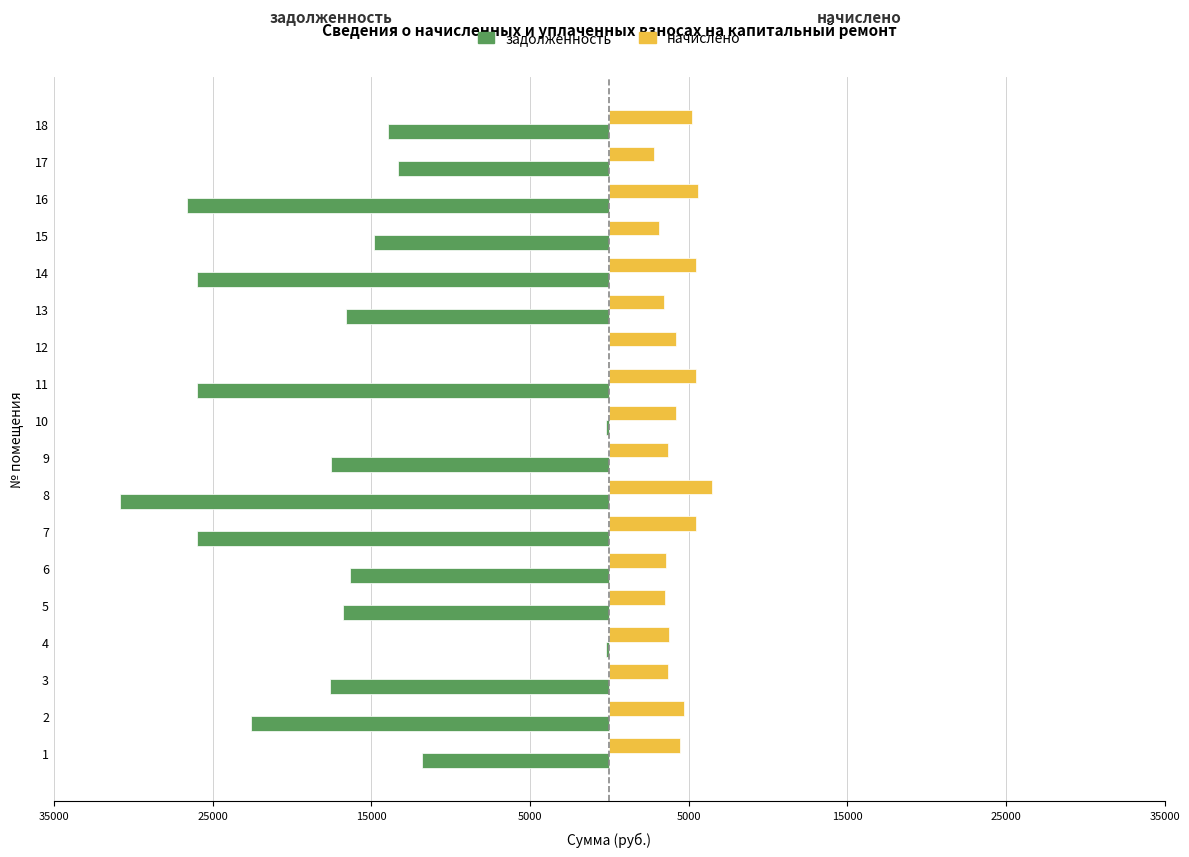

What is the difference between the maximum and minimum values in the задолженность series?

30859.8